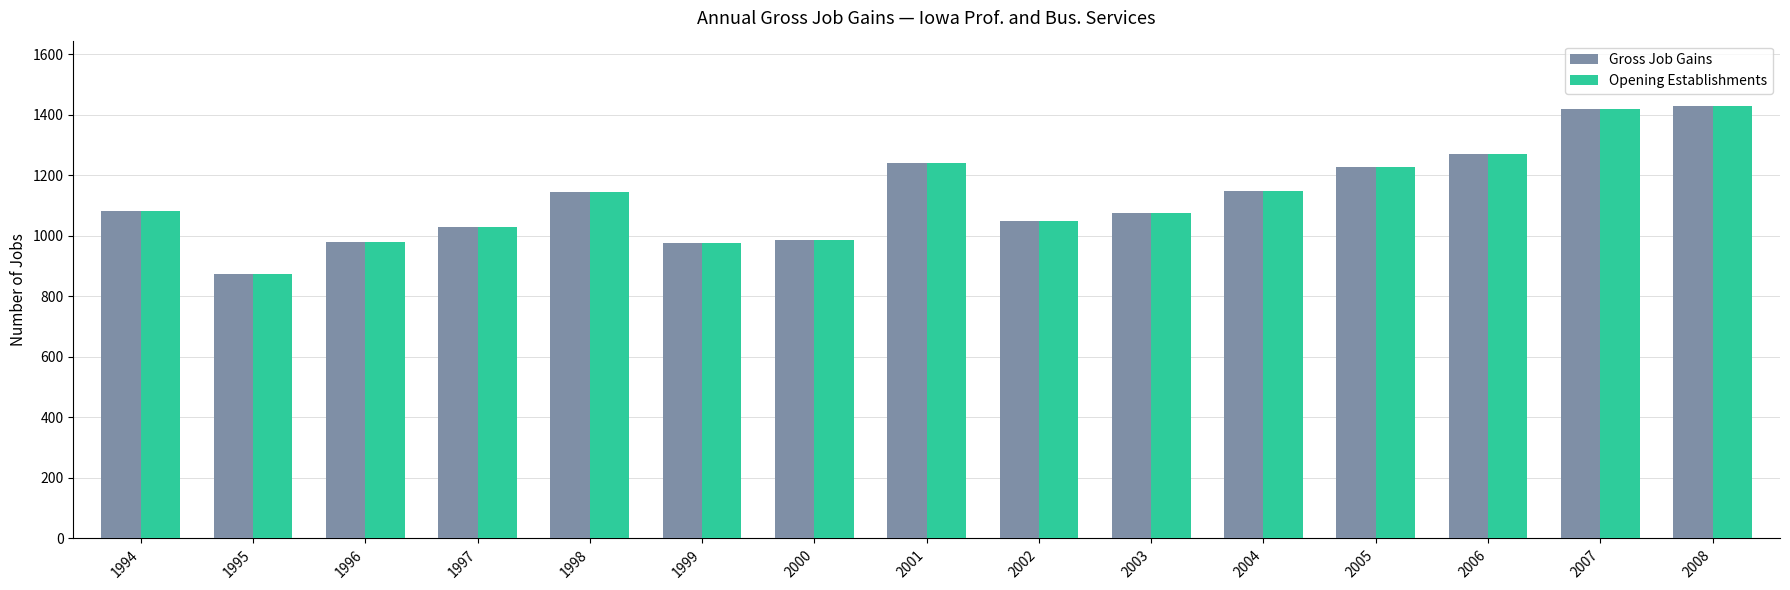

Which label corresponds to the smallest value in the chart?

1995